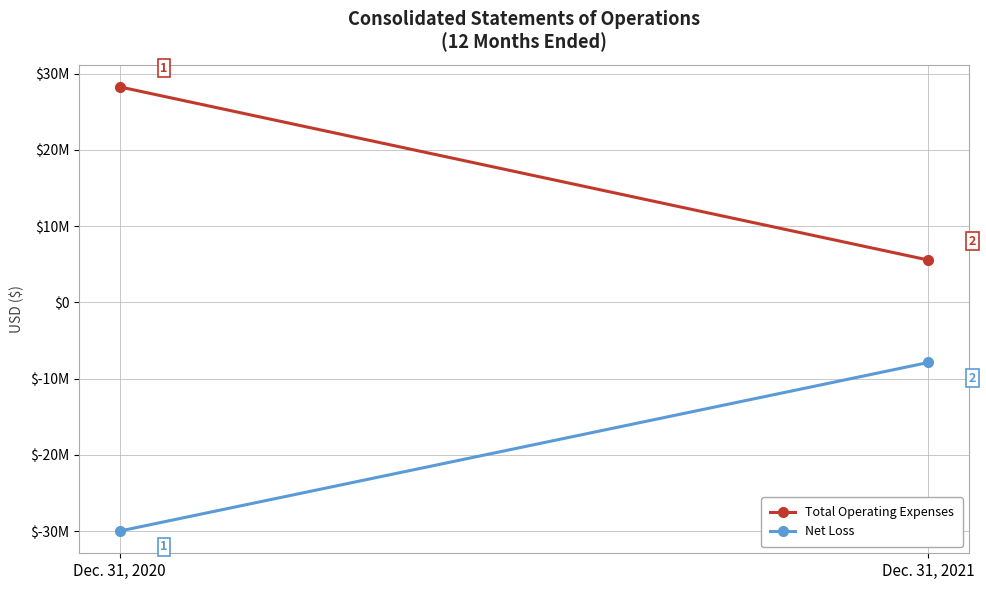

Between Dec. 31, 2020 and Dec. 31, 2021, which series saw the biggest shift?

Total Operating Expenses